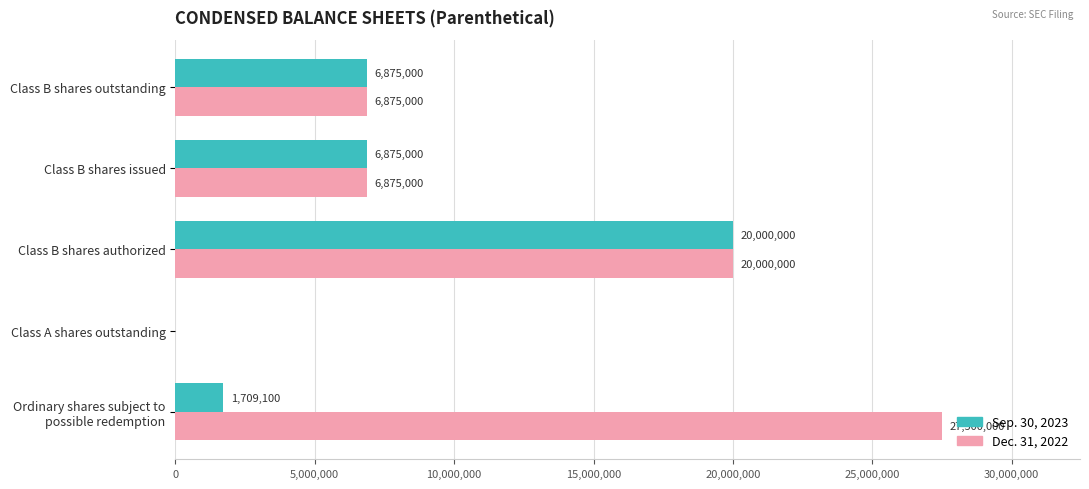

What is the sum of all Sep. 30, 2023 values?

35459100